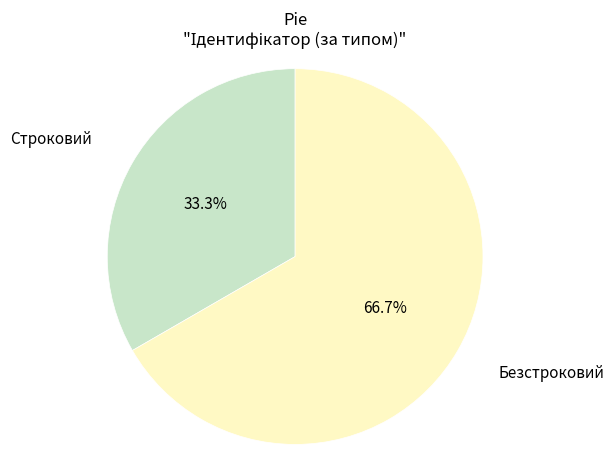

Is there any slice that represents more than half of the pie?

Yes